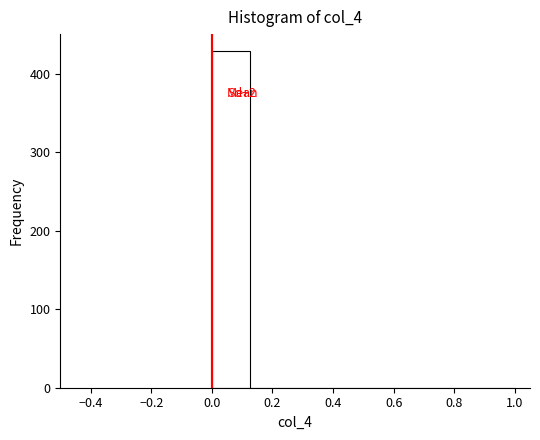

Which range on the x-axis has the tallest bar?

0.000 to 0.125